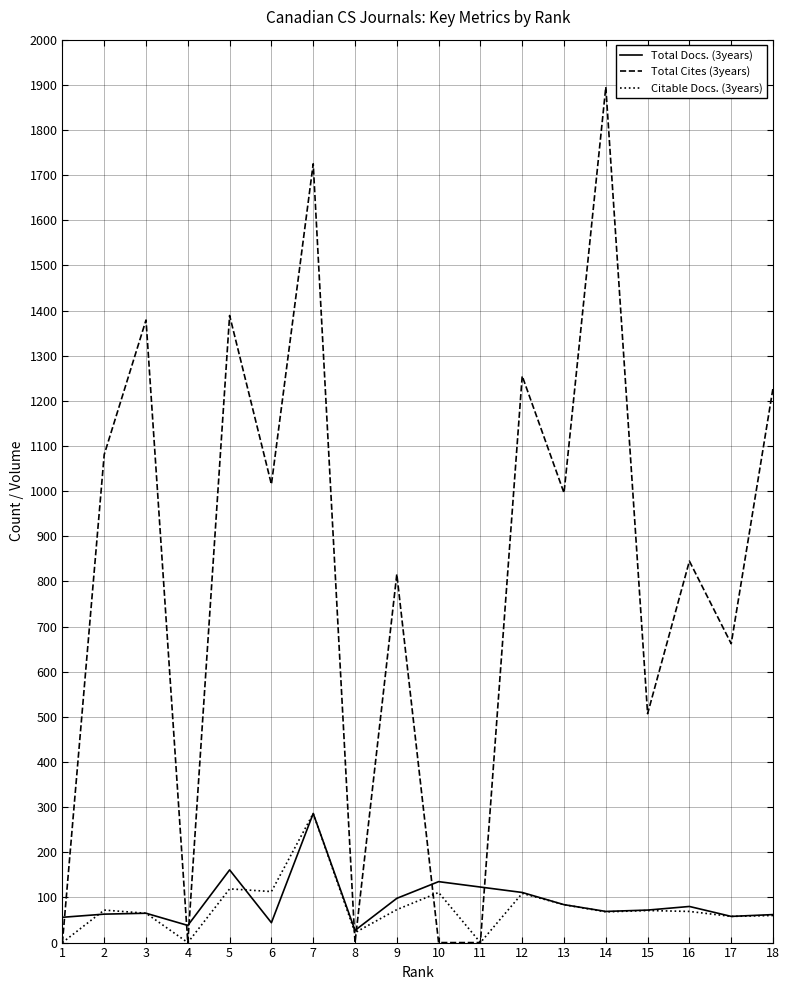

Which series changed the most between 6 and 10?

Total Cites (3years)